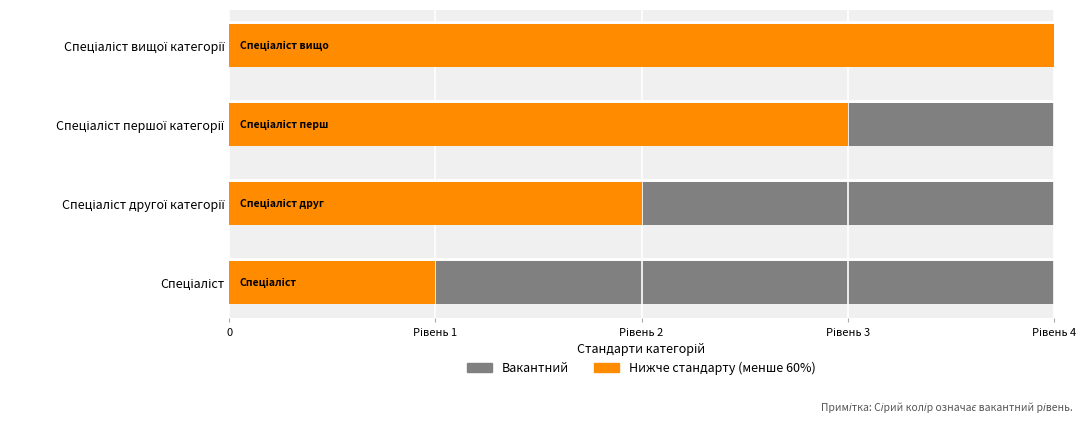

How many bars are there in total?

8